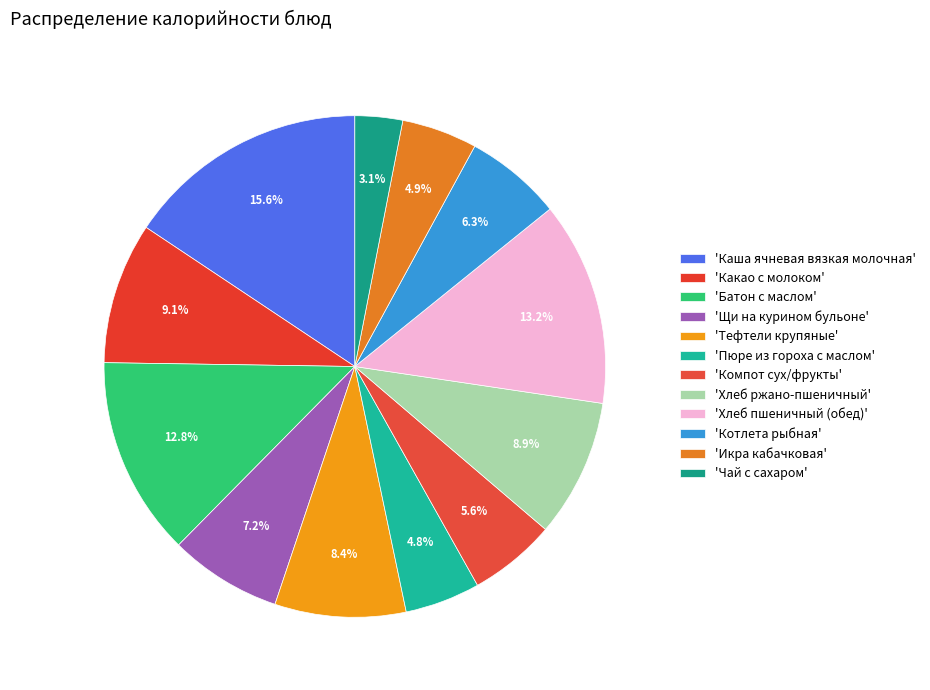

Count the number of slices in the pie.

12